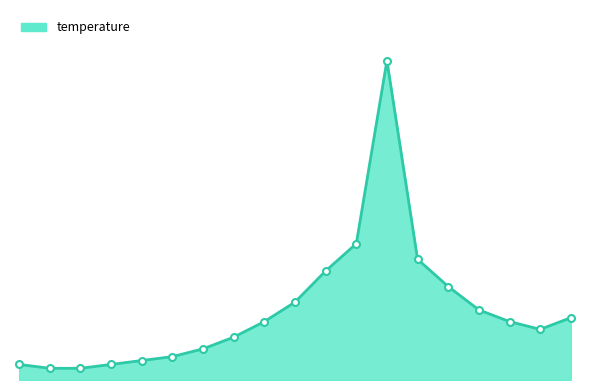

What is the maximum value shown in the chart?

8.2